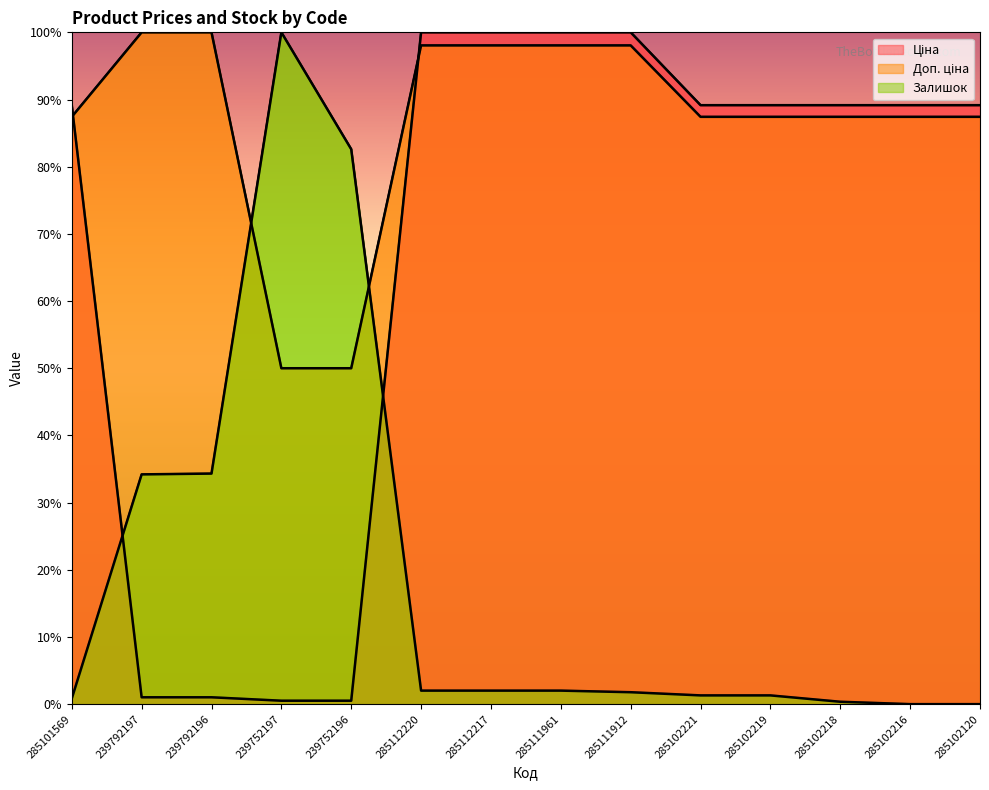

At which category is the sum across all series the highest?

285112220